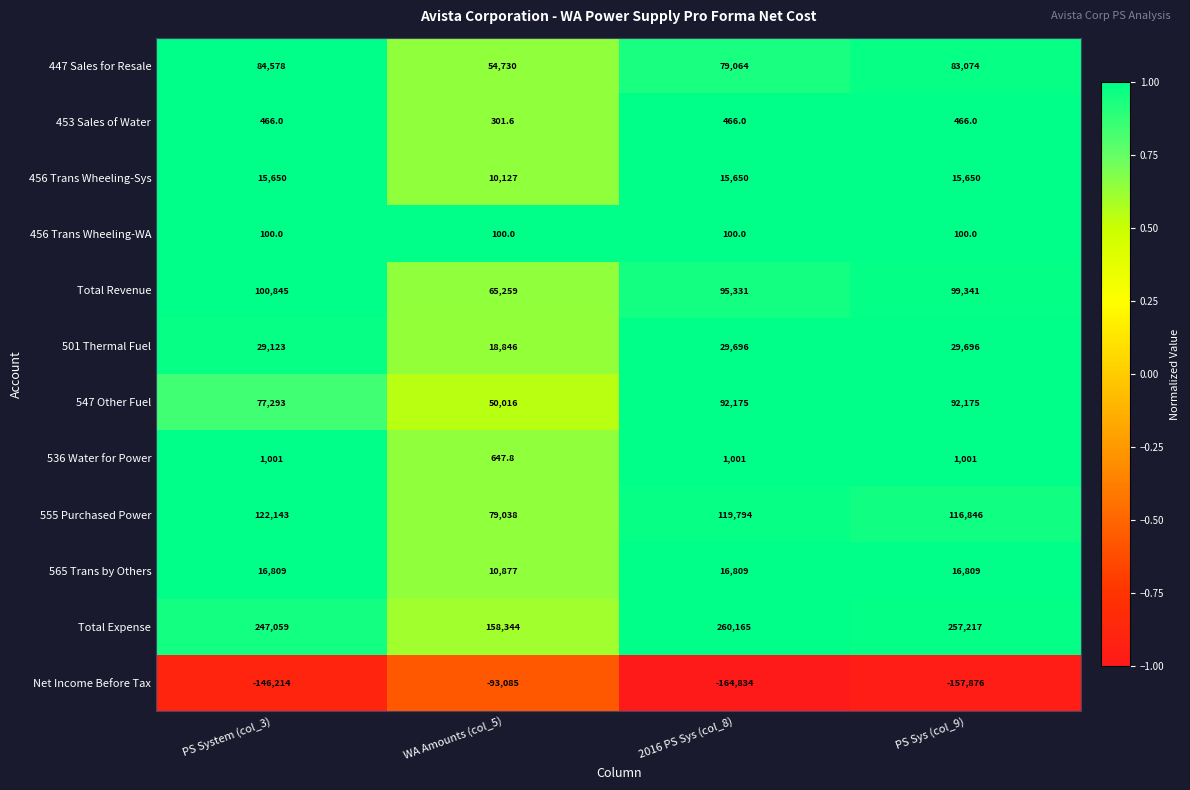

Rank the series at 2016 PS Sys (col_8) from lowest to highest value.

Net Income Before Tax, 456 Trans Wheeling-WA, 453 Sales of Water, 536 Water for Power, 456 Trans Wheeling-Sys, 565 Trans by Others, 501 Thermal Fuel, 447 Sales for Resale, 547 Other Fuel, Total Revenue, 555 Purchased Power, Total Expense